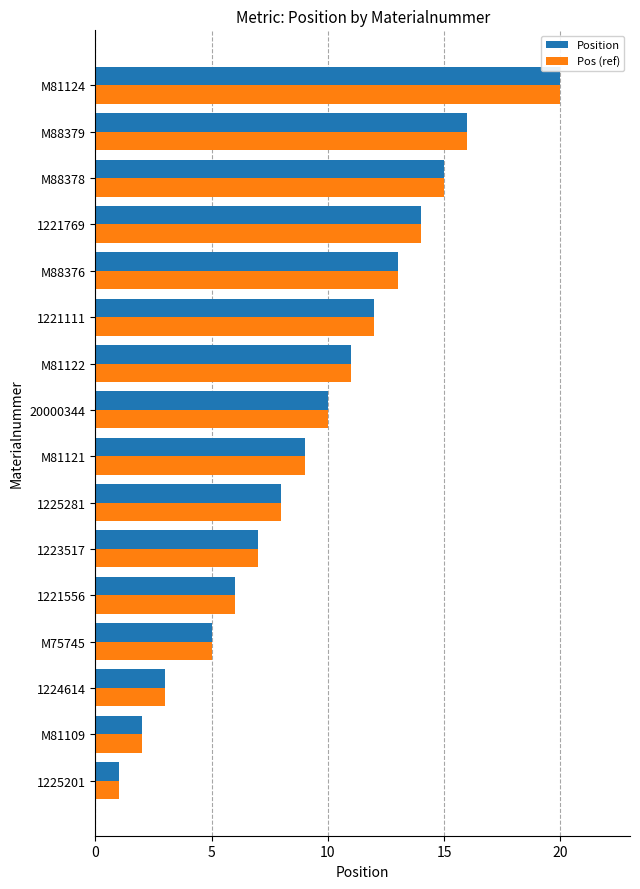

Is it true that Position equals 2 at M75745?

False